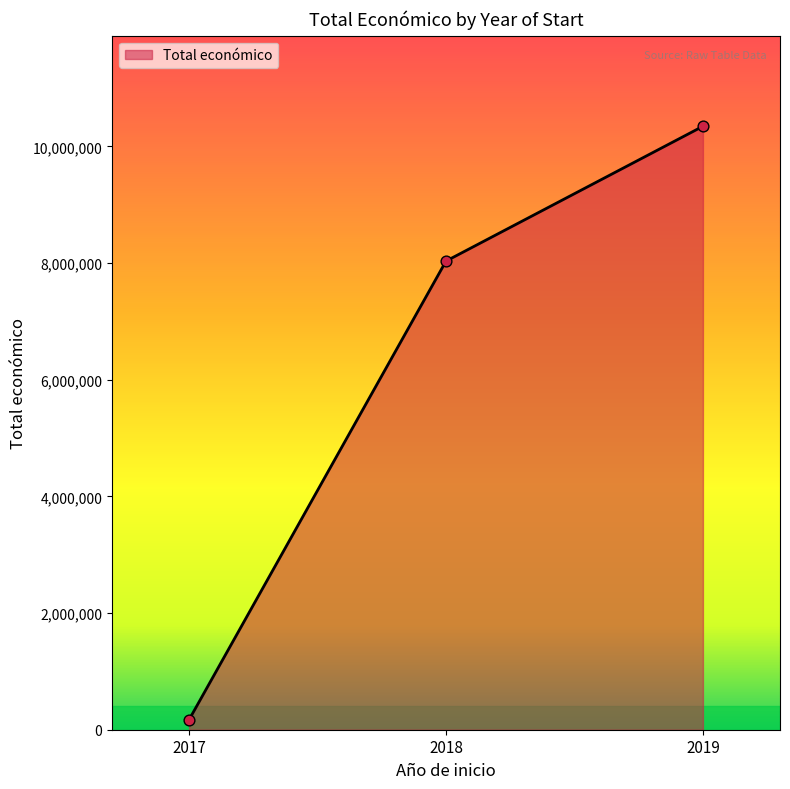

What is the ratio of the value at 2019 to the value at 2018?

1.3